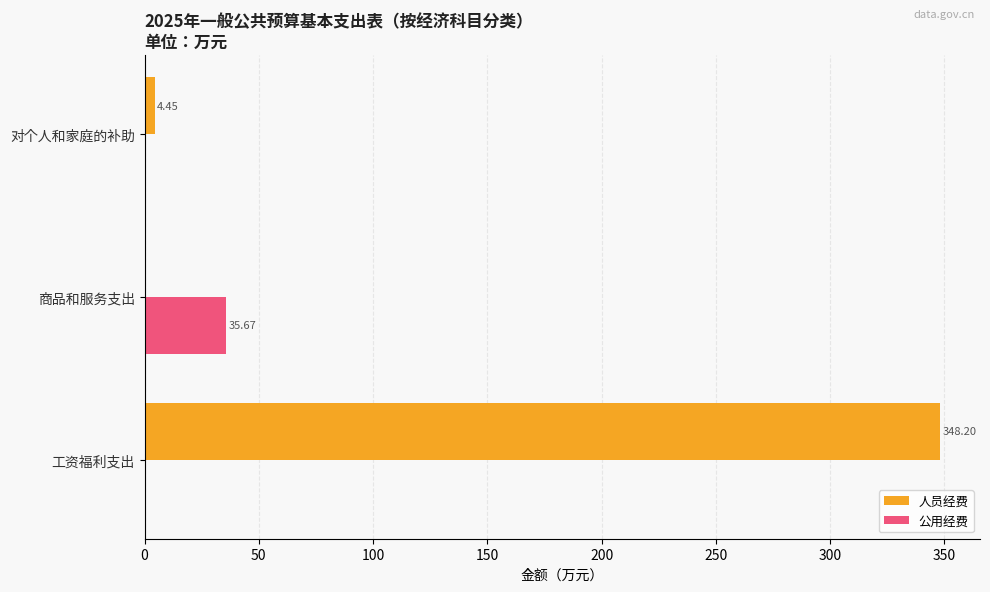

Which category has the highest value in the 公用经费 series?

商品和服务支出